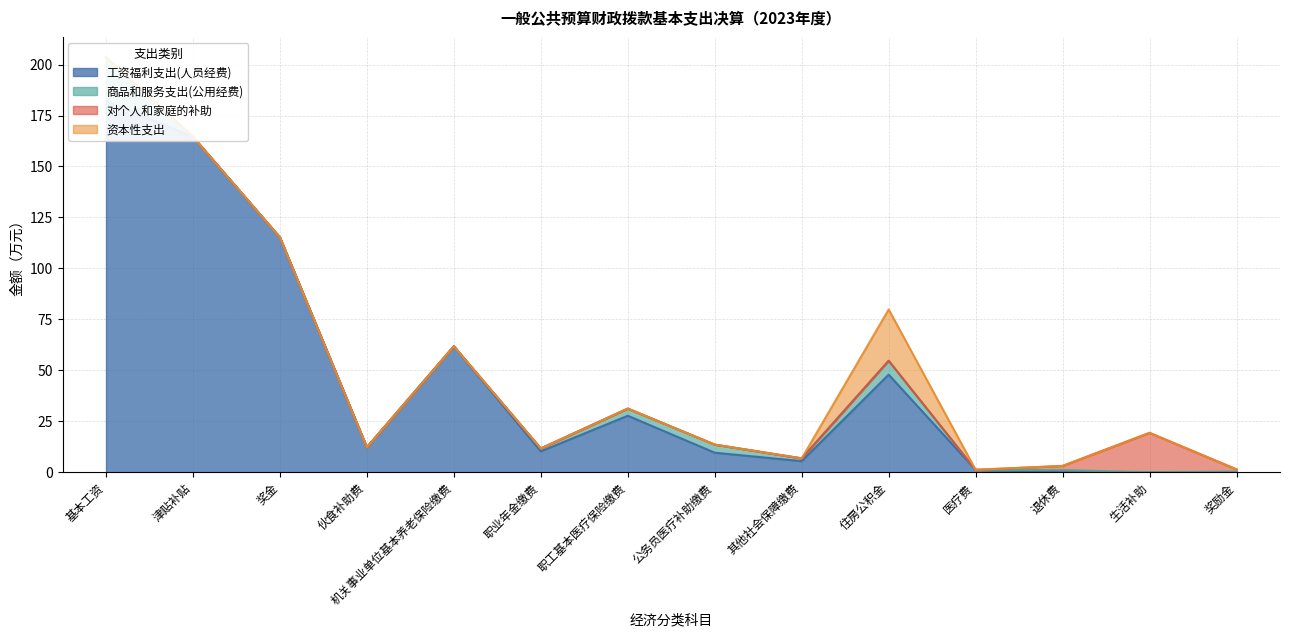

At which label is 商品和服务支出(公用经费) closest to 10?

住房公积金